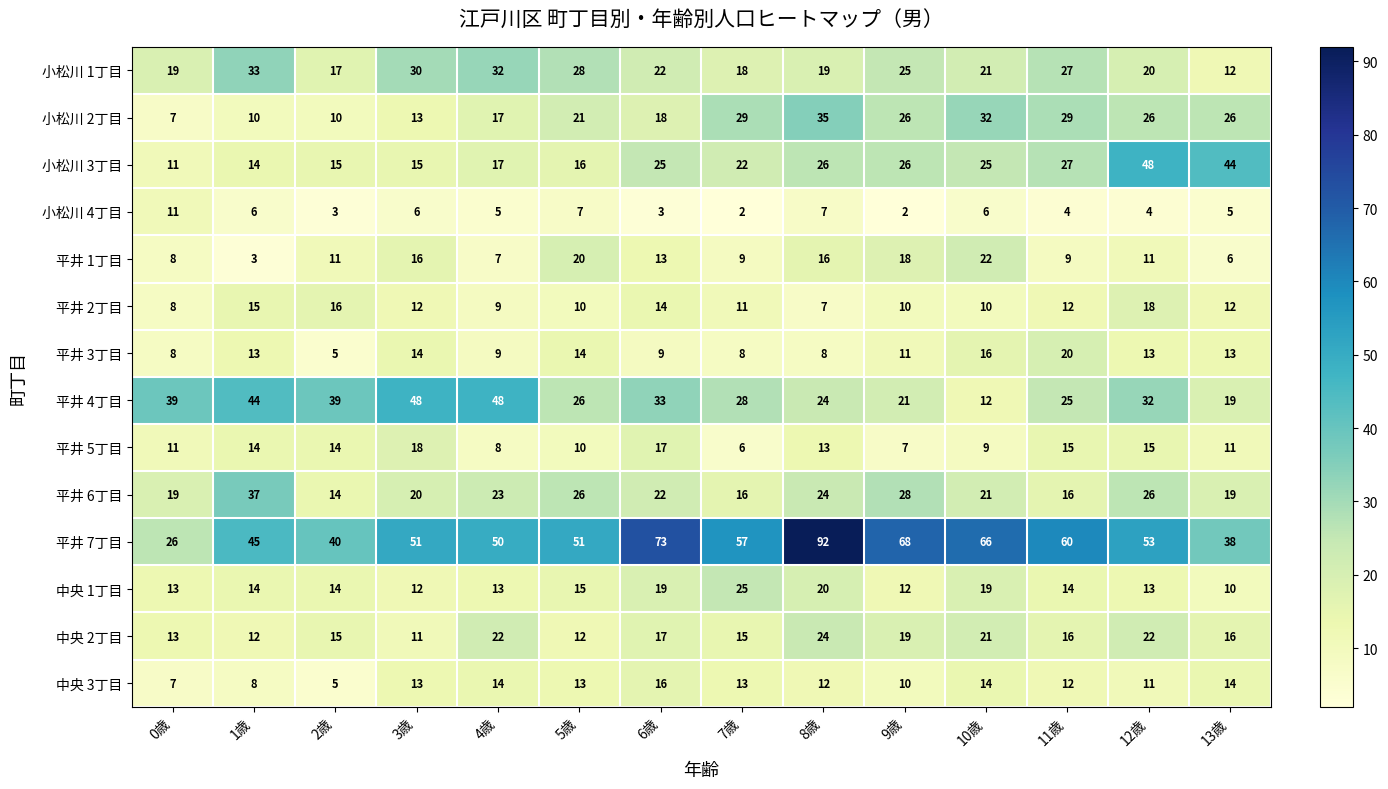

Which series has the widest spread of values?

平井 7丁目